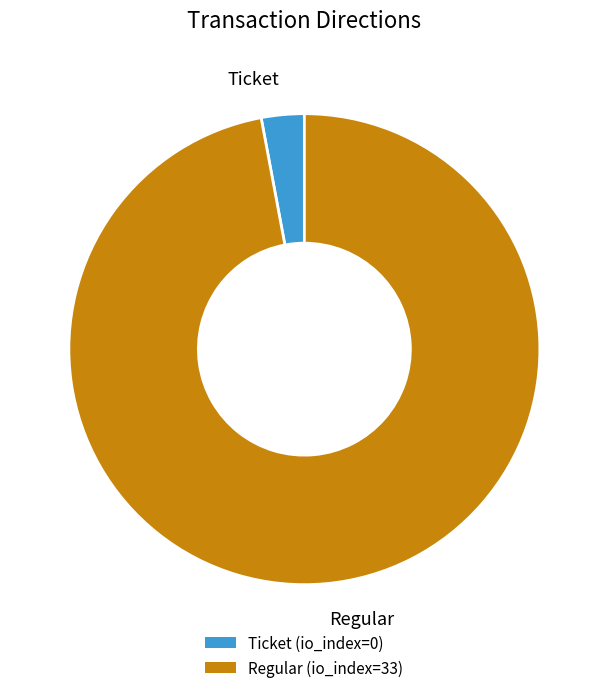

True or false: Regular accounts for 97% of the total.

True